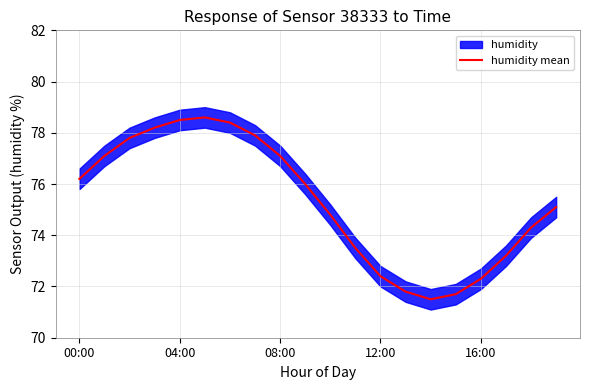

Is it true that humidity mean equals 78.5 at 04:00?

True